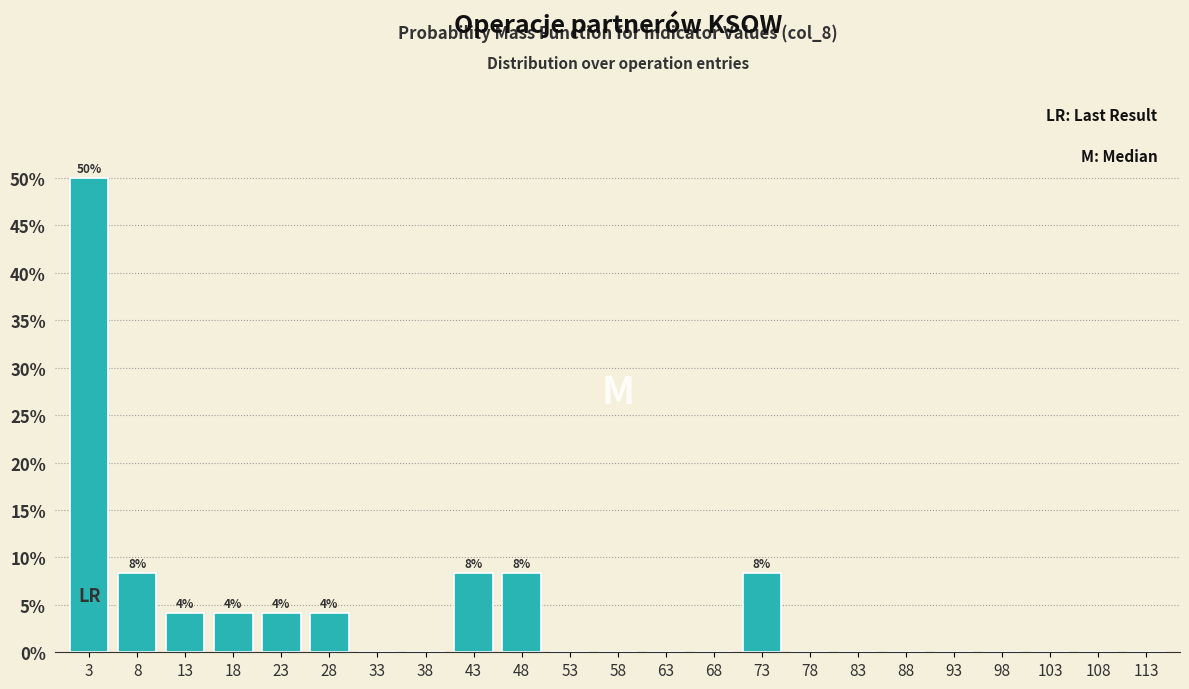

Over which range of the x-axis is the bar tallest?

0.5 to 5.5